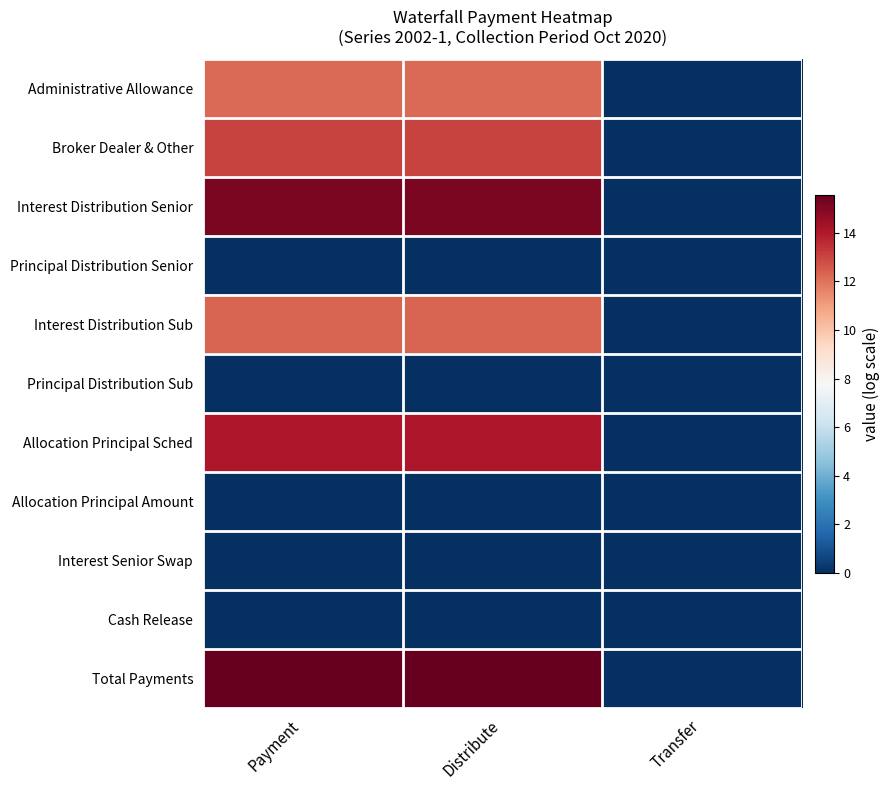

Reading left to right, what are all the values shown in this chart?

Administrative Allowance: Payment=12.2	Distribute=12.2	Transfer=0.0
Broker Dealer & Other: Payment=13.0	Distribute=13.0	Transfer=0.0
Interest Distribution Senior: Payment=15.1	Distribute=15.1	Transfer=0.0
Principal Distribution Senior: Payment=0.0	Distribute=0.0	Transfer=0.0
Interest Distribution Sub: Payment=12.3	Distribute=12.3	Transfer=0.0
Principal Distribution Sub: Payment=0.0	Distribute=0.0	Transfer=0.0
Allocation Principal Sched: Payment=14.1	Distribute=14.1	Transfer=0.0
Allocation Principal Amount: Payment=0.0	Distribute=0.0	Transfer=0.0
Interest Senior Swap: Payment=0.0	Distribute=0.0	Transfer=0.0
Cash Release: Payment=0.0	Distribute=0.0	Transfer=0.0
Total Payments: Payment=15.6	Distribute=15.6	Transfer=0.0